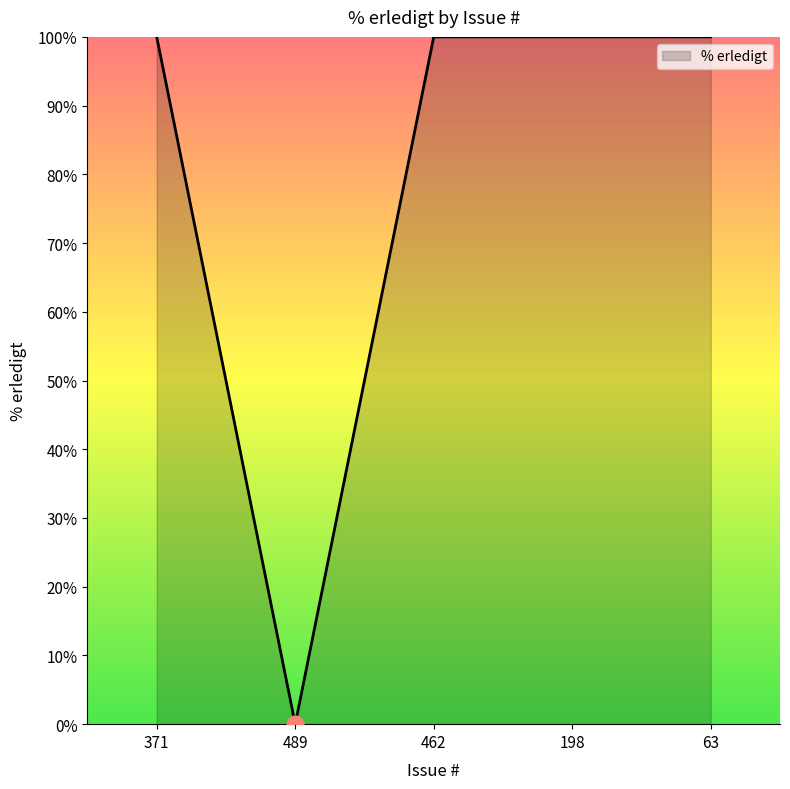

What position from the right is 462?

3